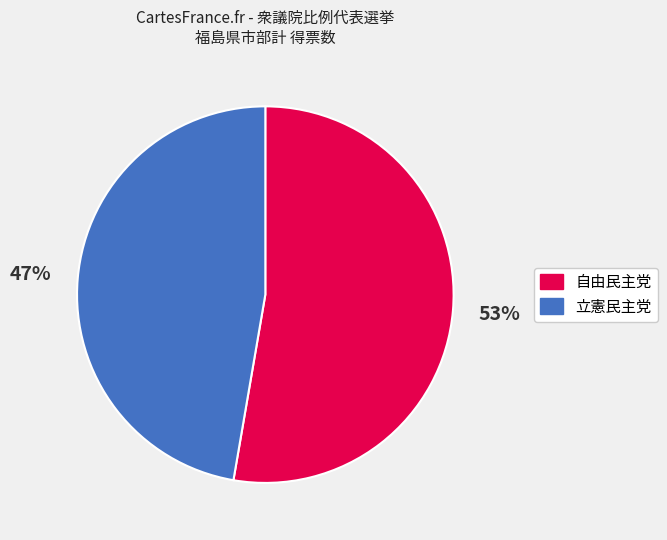

To the nearest percent, what is the average slice percentage?

50%